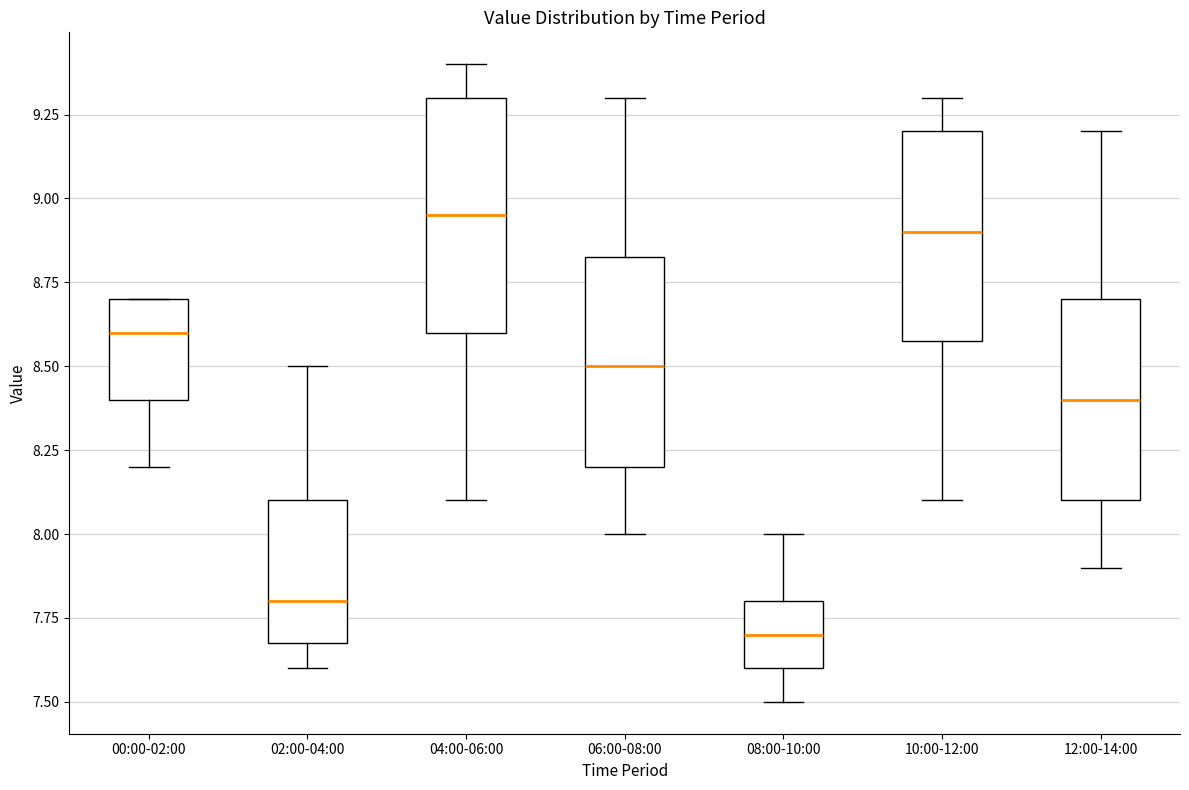

Reading left to right, read every box against the y-axis: the position of its median line, the range the box covers, and the ends of its whiskers. The values are not printed on the chart, so give them approximately, as read against the axis.

00:00-02:00: median 8.60, box 8.40 to 8.70, whiskers 8.20 to 8.70
02:00-04:00: median 7.80, box 7.70 to 8.10, whiskers 7.60 to 8.50
04:00-06:00: median 8.95, box 8.60 to 9.30, whiskers 8.10 to 9.40
06:00-08:00: median 8.50, box 8.20 to 8.85, whiskers 8.00 to 9.30
08:00-10:00: median 7.70, box 7.60 to 7.80, whiskers 7.50 to 8.00
10:00-12:00: median 8.90, box 8.60 to 9.20, whiskers 8.10 to 9.30
12:00-14:00: median 8.40, box 8.10 to 8.70, whiskers 7.90 to 9.20